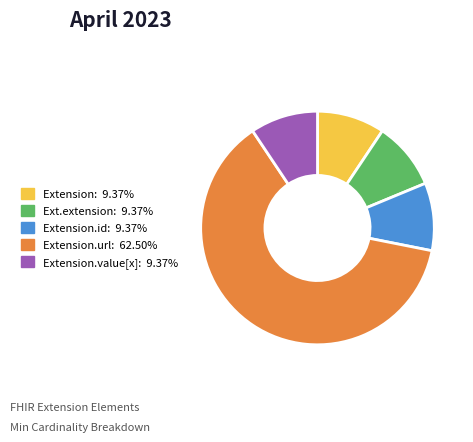

What is the largest slice in the pie chart?

Extension.url